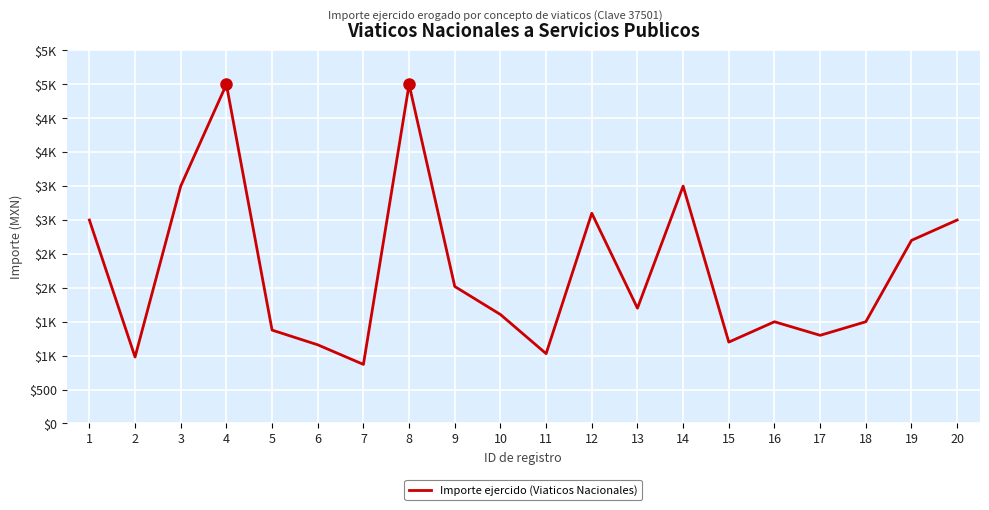

Rank the categories by value from lowest to highest.

7, 2, 11, 6, 15, 17, 5, 16, 18, 10, 13, 9, 19, 1, 20, 12, 3, 14, 4, 8